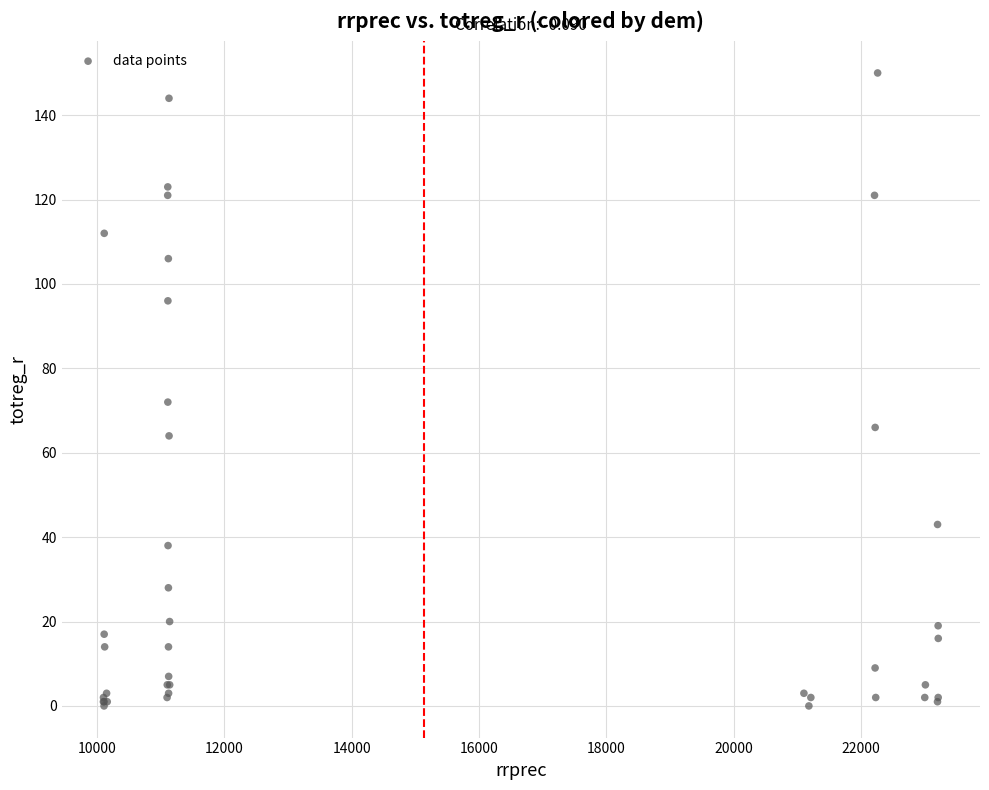

What Y value in the scatter plot is closest to 75?

72